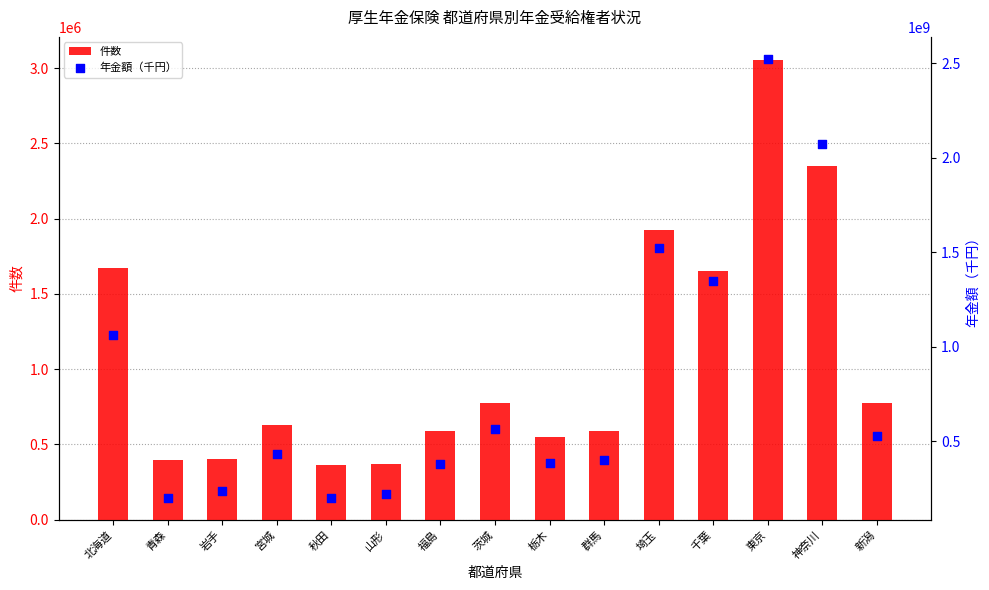

Is the value of 年金額（千円） at 埼玉 greater than the value of 件数 at 群馬?

Yes